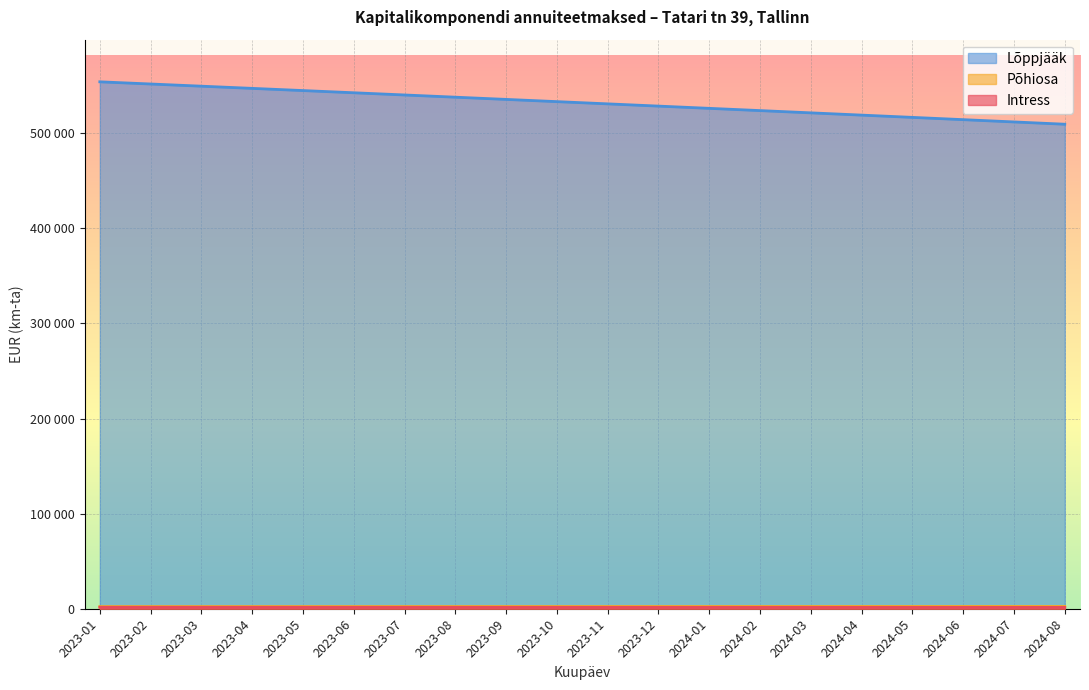

Between 2023-04 and 2023-09, which is larger?

2023-04